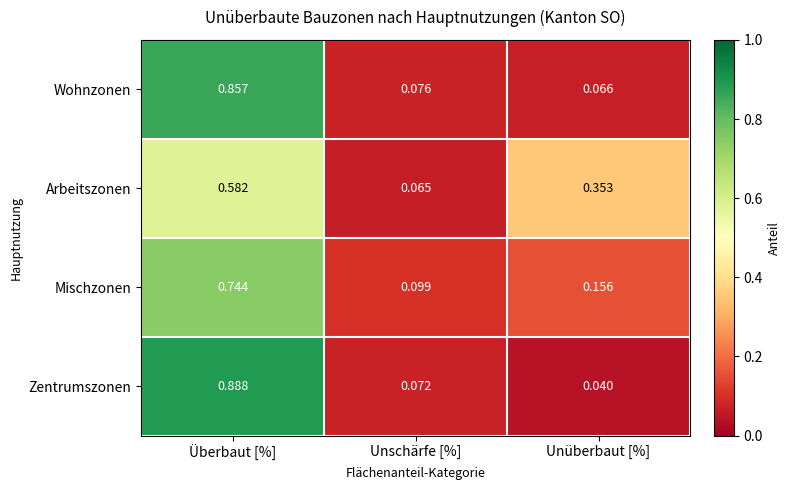

Which label corresponds to the smallest value in the chart?

Unüberbaut [%]